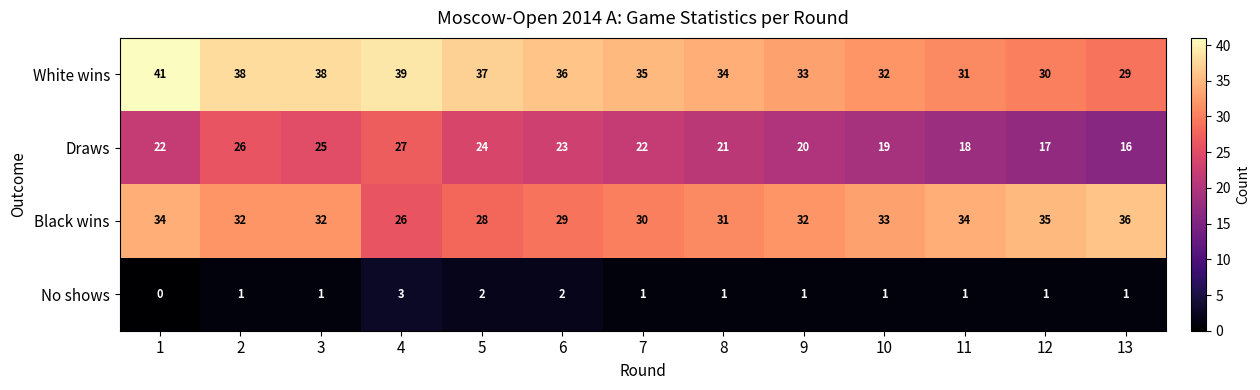

What is the lowest value of the Black wins series?

26